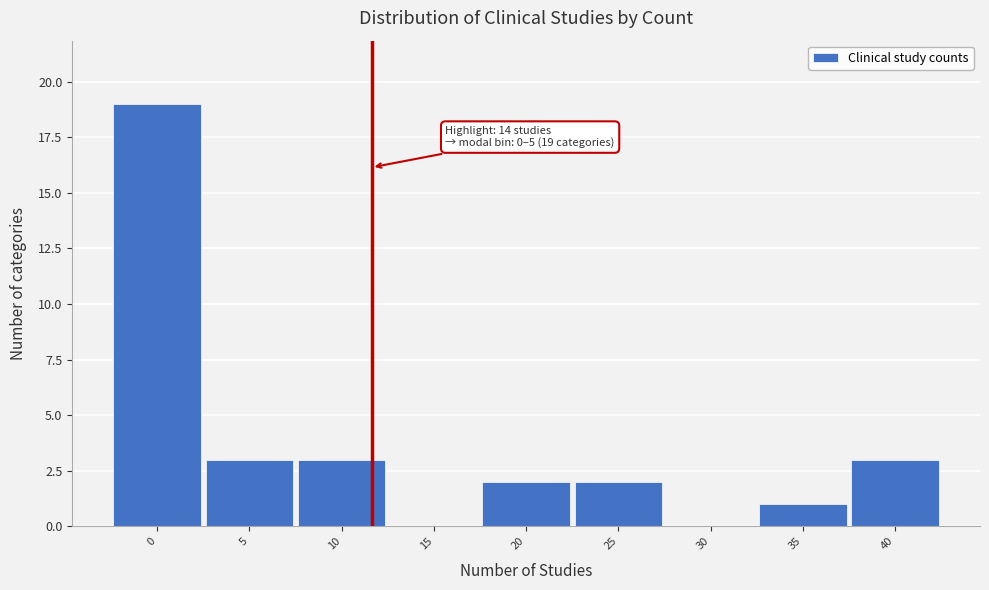

Reading left to right, extract all data points from this chart.

0=19	5=3	10=3	15=0	20=2	25=2	30=0	35=1	40=3